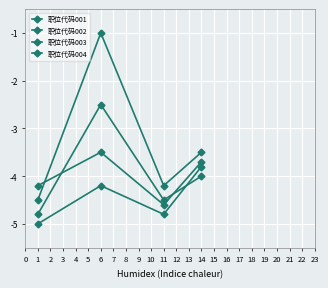

Count the number of data series in this chart.

4